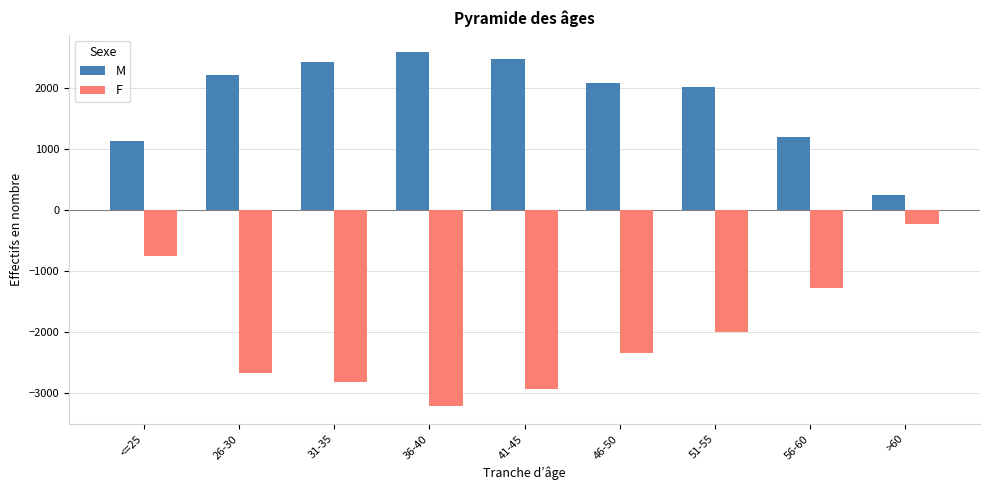

True or false: M has a value of 2577 at 36-40.

True